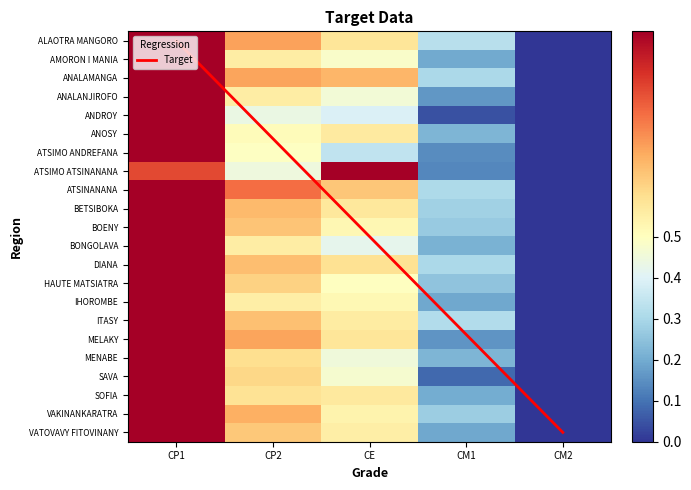

At CP2, list the series in order from smallest to largest.

ANDROY, ATSIMO ATSINANANA, ATSIMO ANDREFANA, ANOSY, IHOROMBE, ANALANJIROFO, AMORON I MANIA, BONGOLAVA, SOFIA, MENABE, SAVA, HAUTE MATSIATRA, VATOVAVY FITOVINANY, BOENY, ITASY, DIANA, BETSIBOKA, VAKINANKARATRA, MELAKY, ANALAMANGA, ALAOTRA MANGORO, ATSINANANA